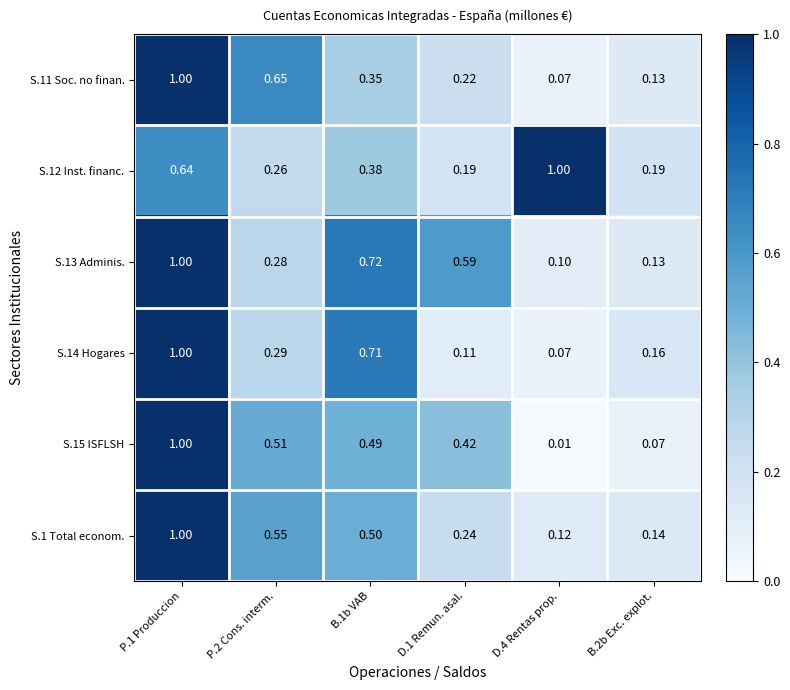

Is the value of S.14 Hogares at D.1 Remun. asal. greater than the value of S.12 Inst. financ. at D.4 Rentas prop.?

No